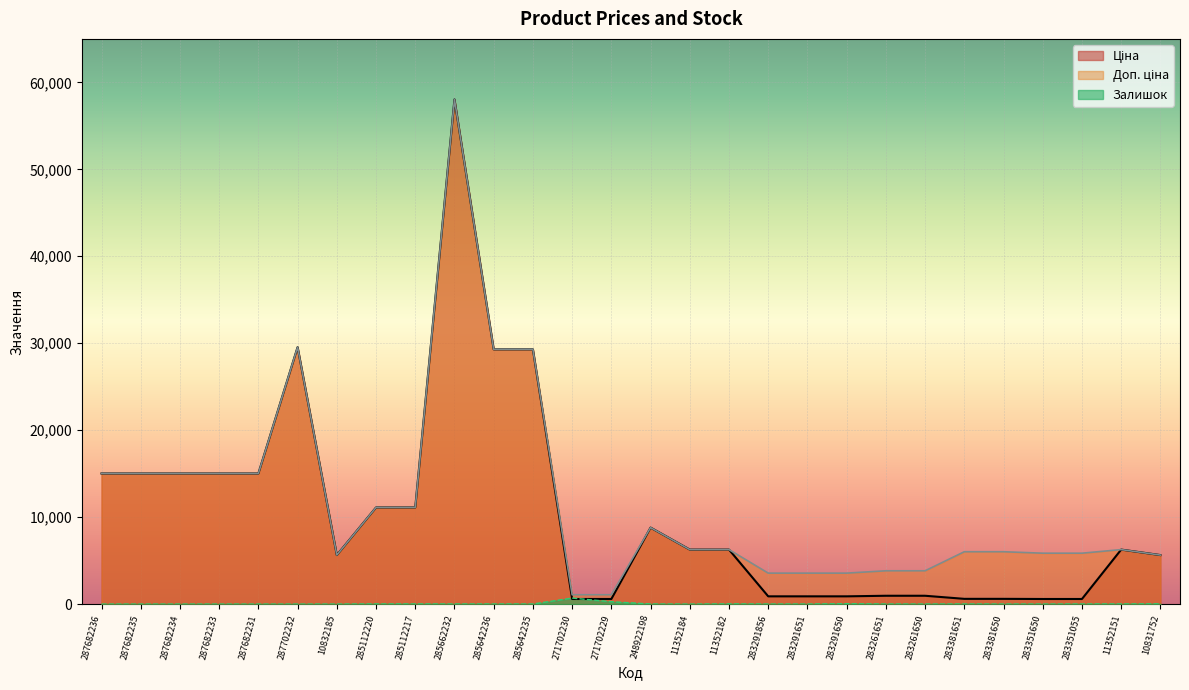

Is the value of Ціна at 287682233 greater than the value of Доп. ціна at 285112217?

Yes